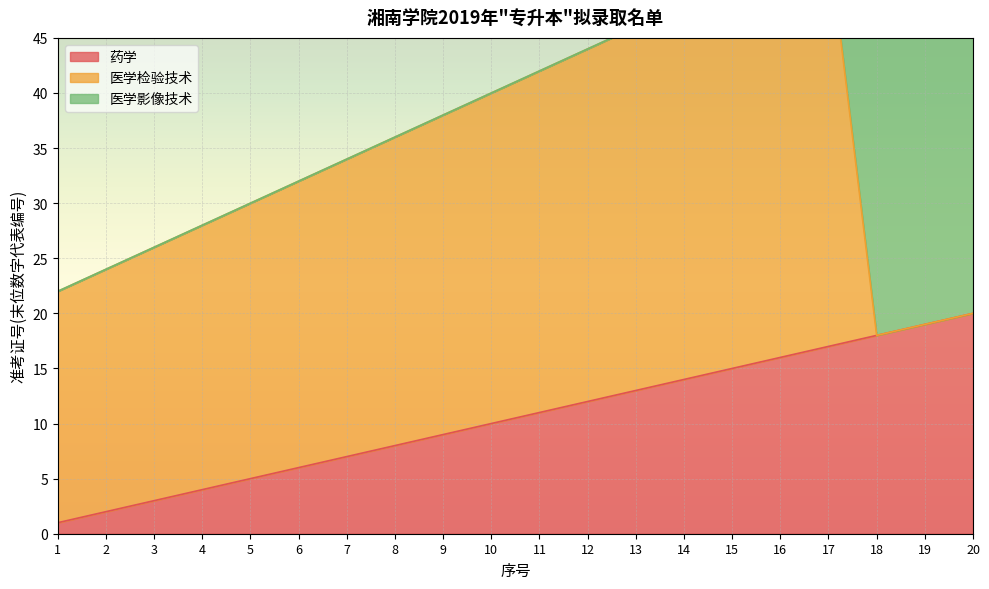

Rank the series by their maximum value, from highest to lowest.

医学影像技术, 医学检验技术, 药学